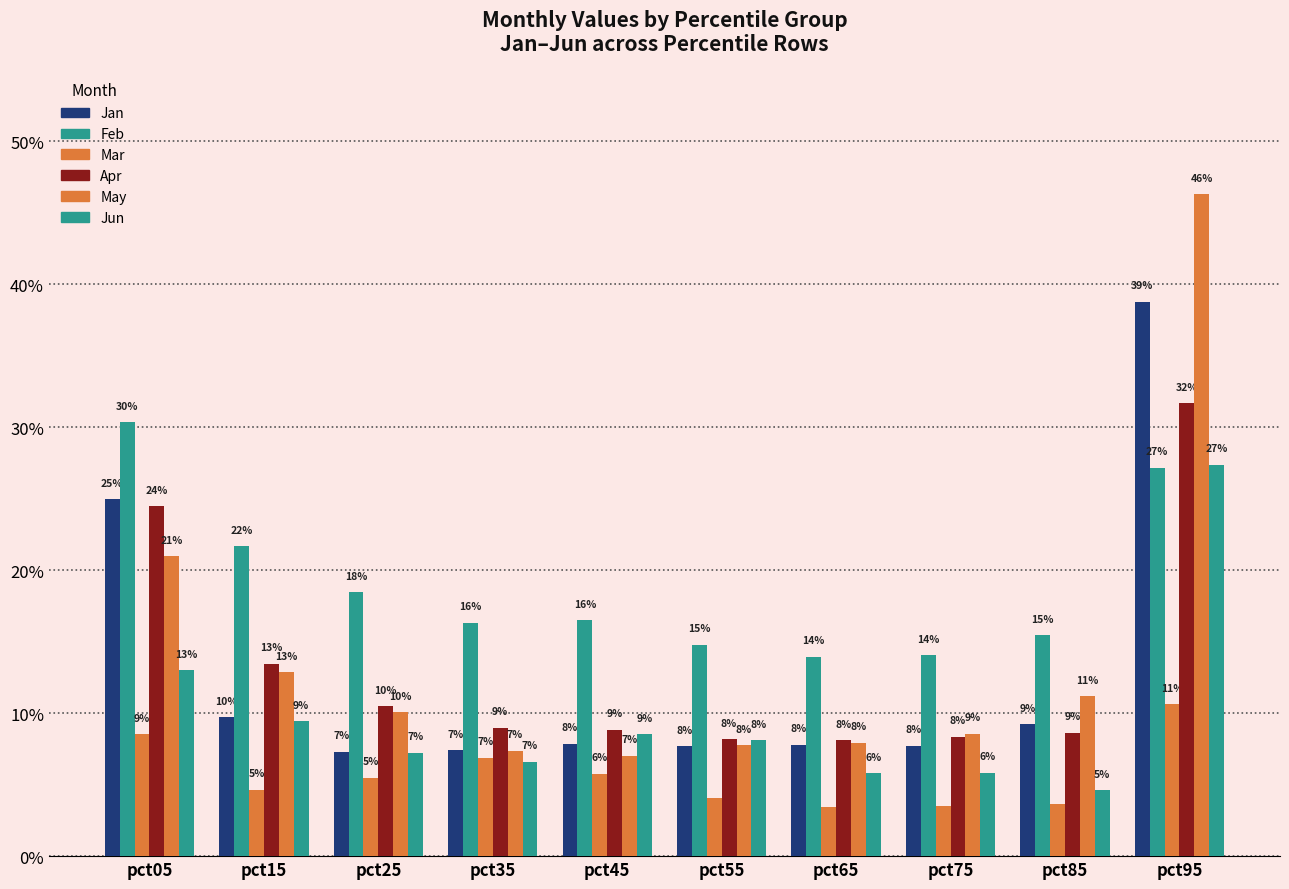

Reading left to right, extract all data points from this chart.

Jan: pct05=0.2	pct15=0.1	pct25=0.1	pct35=0.1	pct45=0.1	pct55=0.1	pct65=0.1	pct75=0.1	pct85=0.1	pct95=0.4
Feb: pct05=0.3	pct15=0.2	pct25=0.2	pct35=0.2	pct45=0.2	pct55=0.1	pct65=0.1	pct75=0.1	pct85=0.2	pct95=0.3
Mar: pct05=0.1	pct15=0.0	pct25=0.1	pct35=0.1	pct45=0.1	pct55=0.0	pct65=0.0	pct75=0.0	pct85=0.0	pct95=0.1
Apr: pct05=0.2	pct15=0.1	pct25=0.1	pct35=0.1	pct45=0.1	pct55=0.1	pct65=0.1	pct75=0.1	pct85=0.1	pct95=0.3
May: pct05=0.2	pct15=0.1	pct25=0.1	pct35=0.1	pct45=0.1	pct55=0.1	pct65=0.1	pct75=0.1	pct85=0.1	pct95=0.5
Jun: pct05=0.1	pct15=0.1	pct25=0.1	pct35=0.1	pct45=0.1	pct55=0.1	pct65=0.1	pct75=0.1	pct85=0.0	pct95=0.3